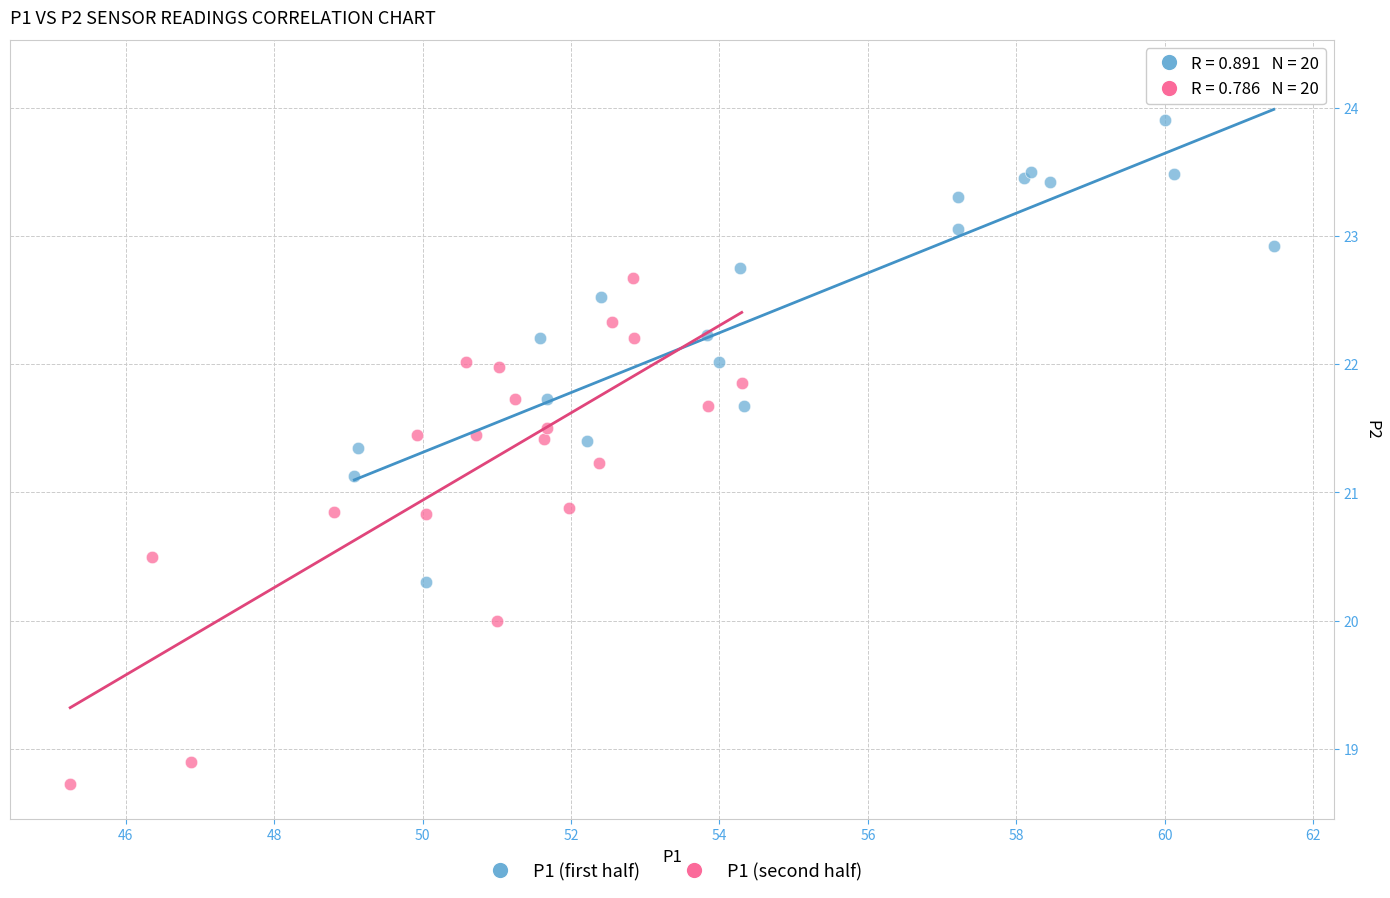

Which series contains the lowest Y value?

P1 (second half)